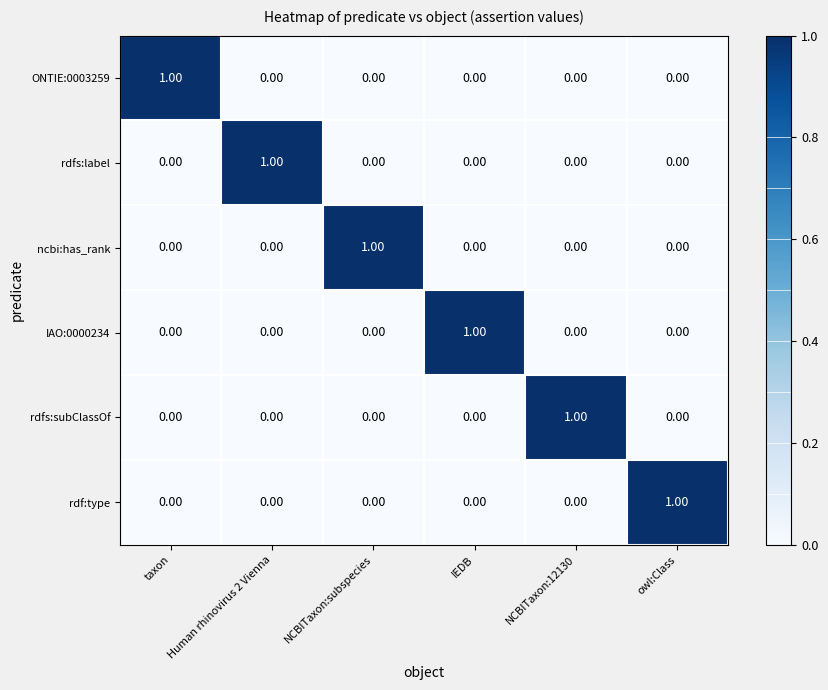

At how many categories does at least one series exceed 0?

6